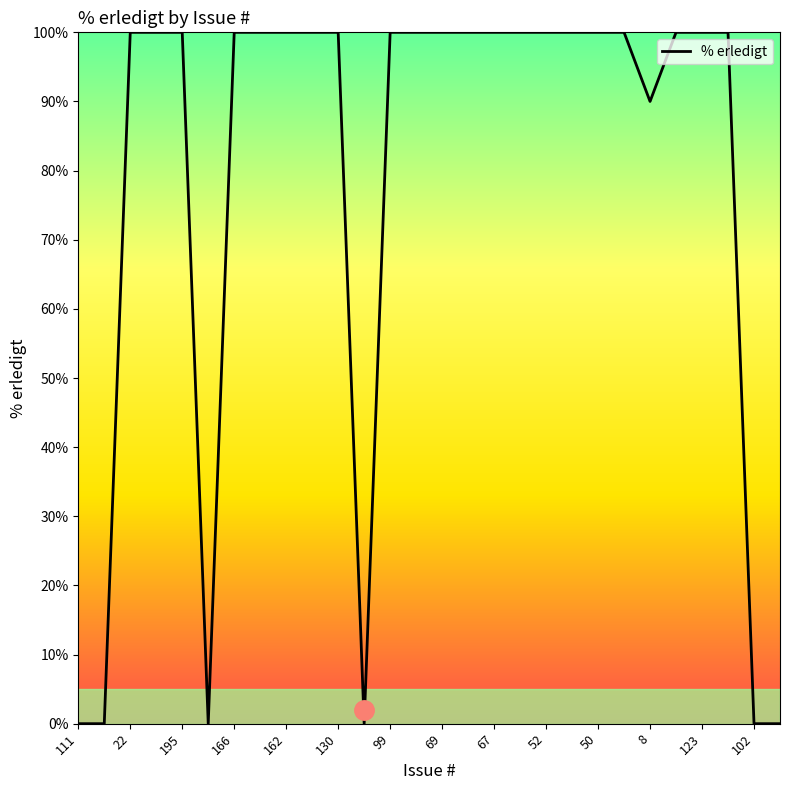

What is the greatest value displayed?

100